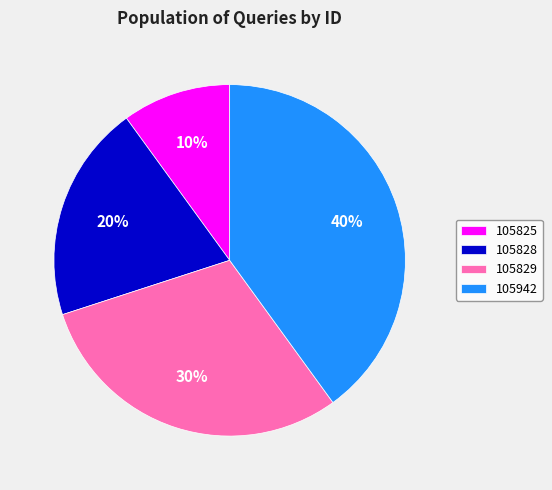

What percentage is the 105942 slice, to the nearest percent?

40%